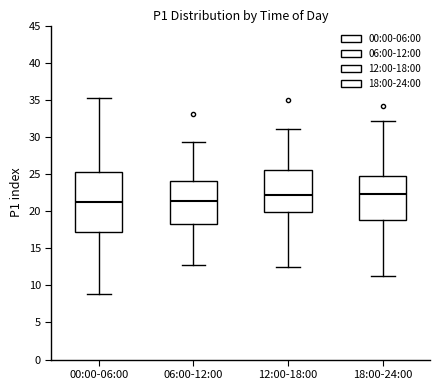

Comparing the boxes themselves (not the whiskers), which one is the tallest?

00:00-06:00